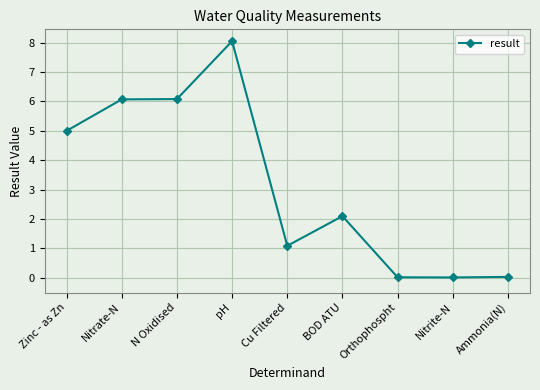

True or false: the data has more than 1 interior local peaks.

True